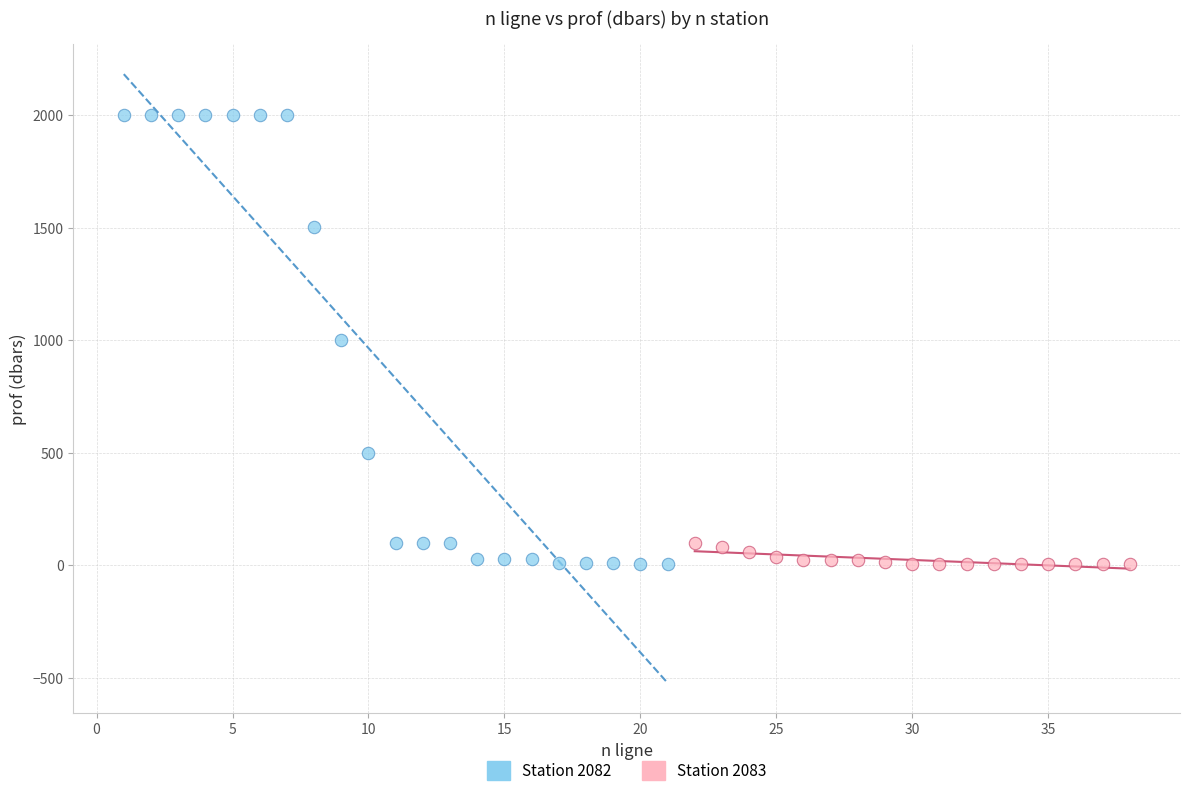

Which series has the widest spread of Y values?

Station 2082